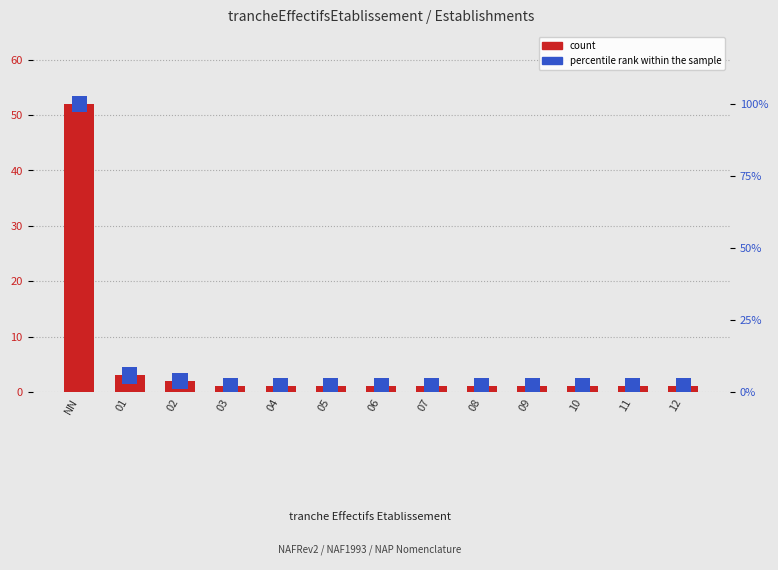

What is the sum of all percentile rank within the sample values?

39